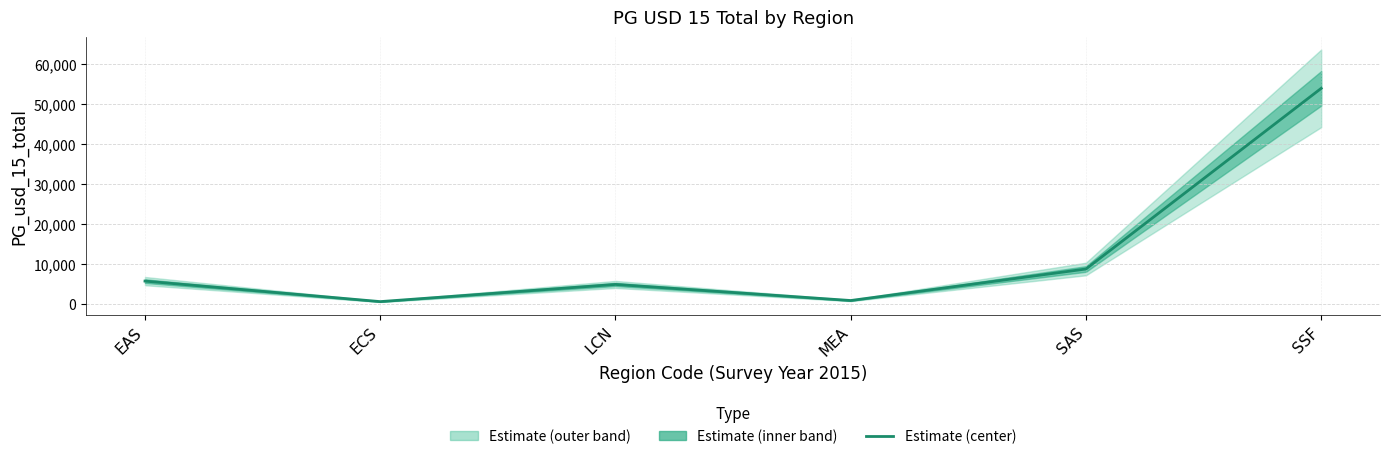

Does the chart have visible grid lines?

Yes